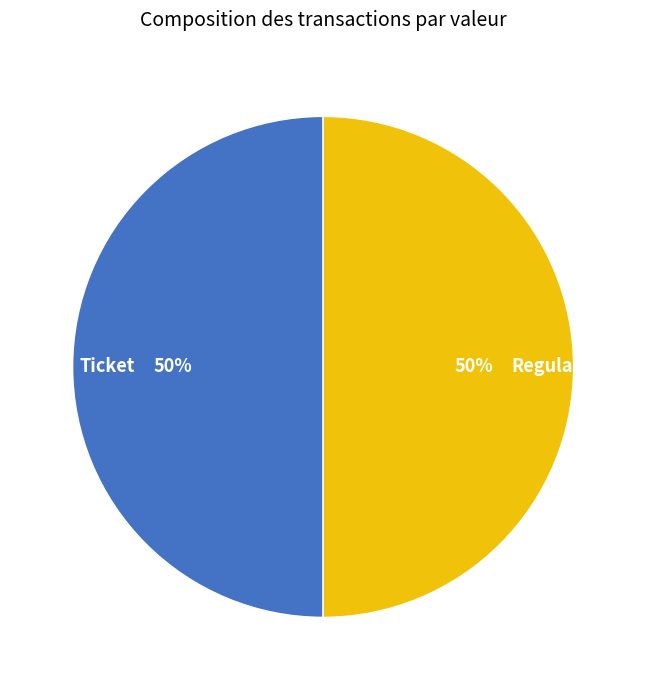

What is the ratio of the value at Ticket to the value at Regular?

1.0